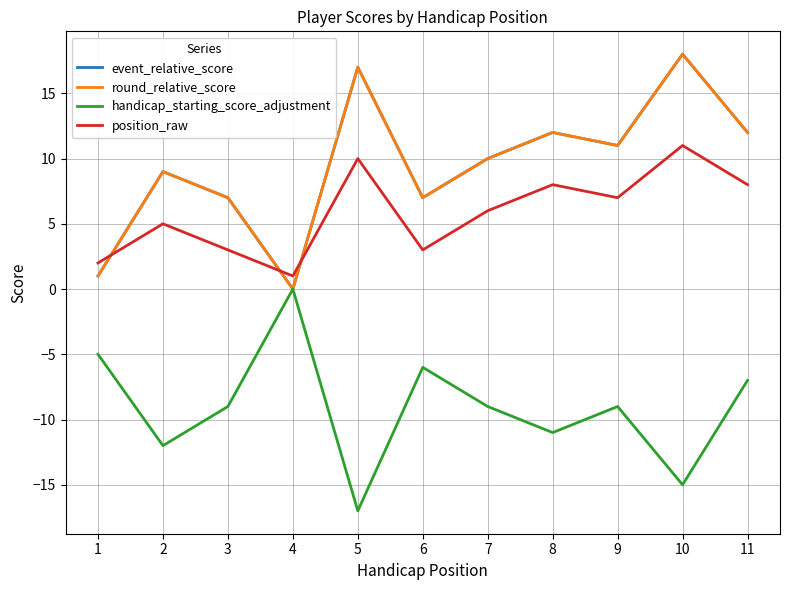

List the series in order of their peak value, highest first.

event_relative_score, round_relative_score, position_raw, handicap_starting_score_adjustment